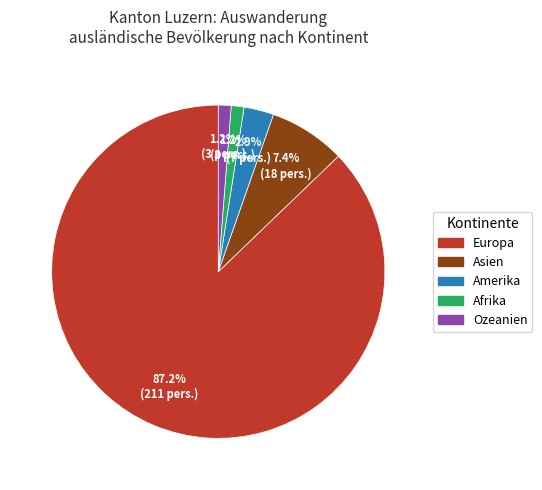

Which has a higher value, Asien or Amerika?

Asien